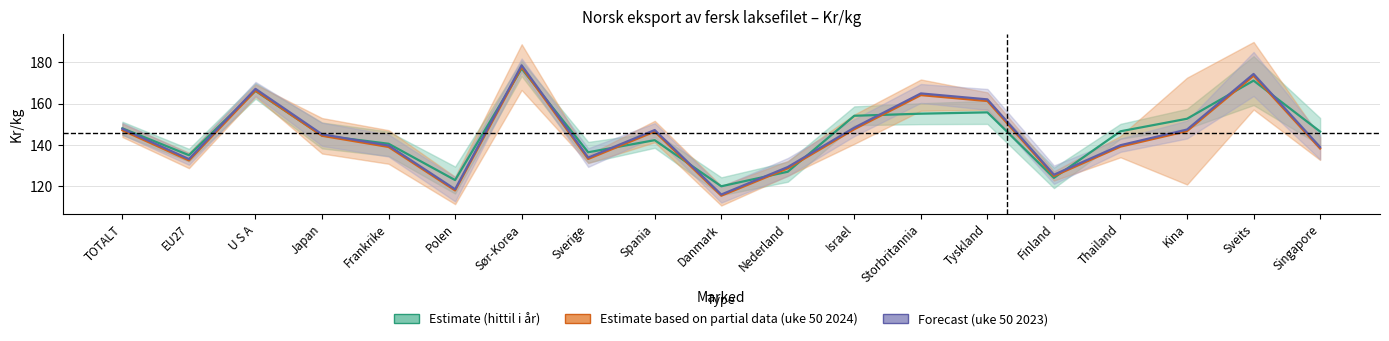

List the series in order of their peak value, lowest first.

Kr/kg hittil i år, Kr/kg uke 50 2024, Kr/kg uke 50 2023